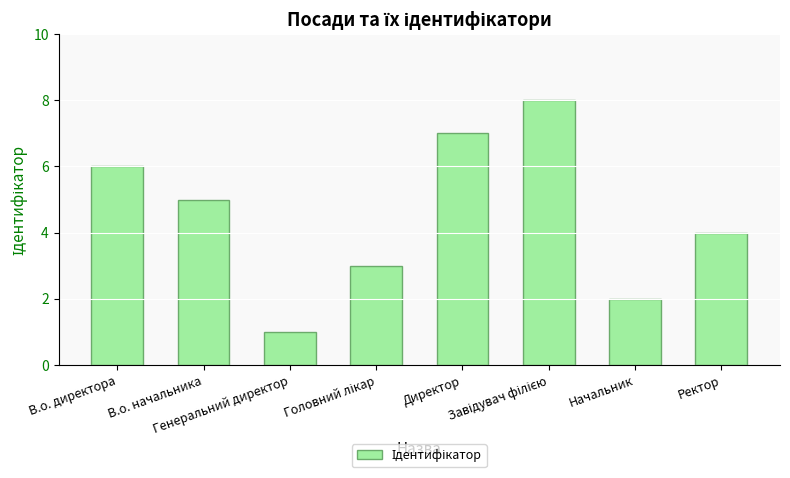

What is the difference between the maximum and minimum values?

7